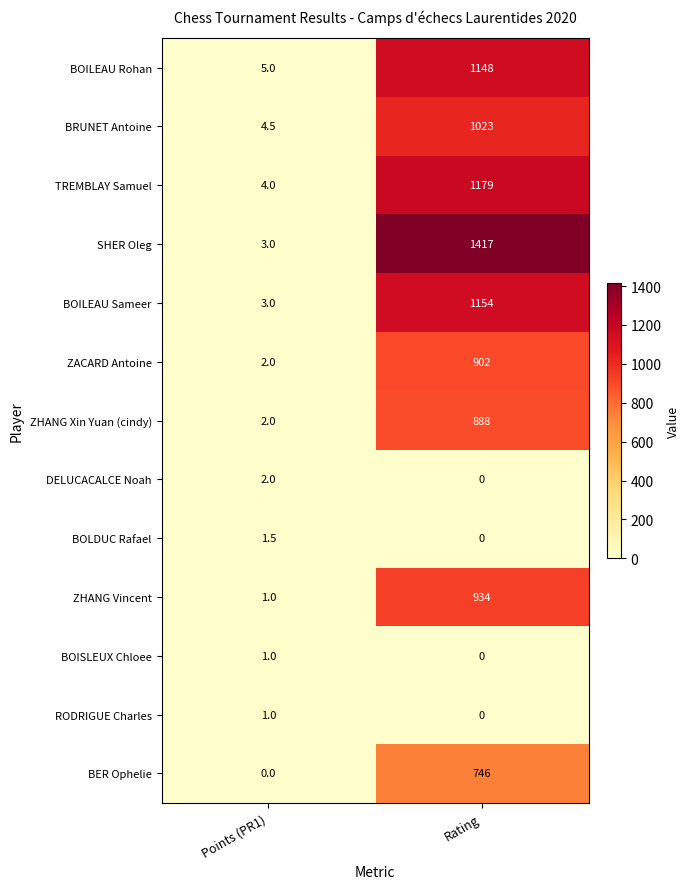

Is it true that BOILEAU Sameer equals 483.9 at Rating?

False